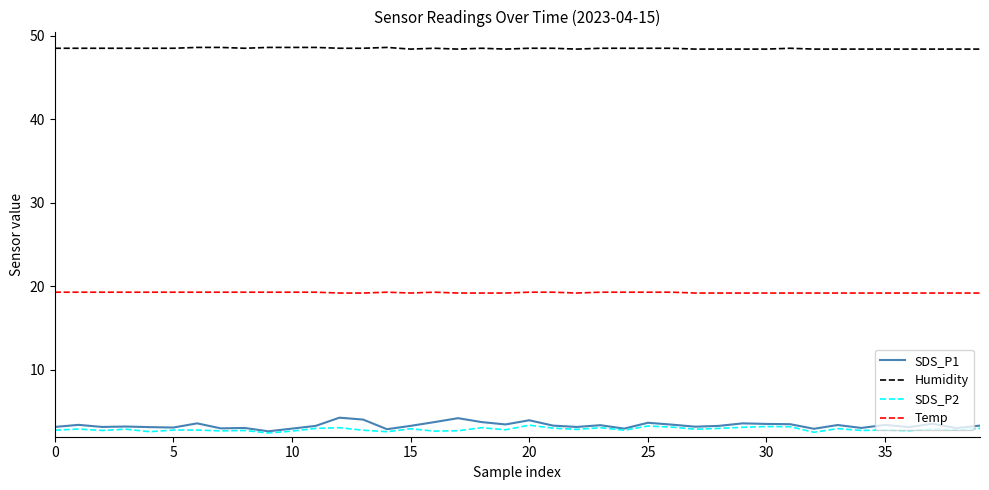

What are all the series names shown in the legend?

SDS_P1, Humidity, SDS_P2, Temp